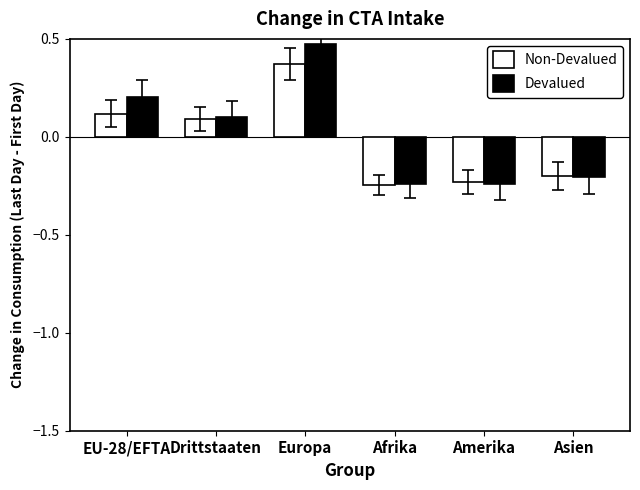

Which category has the highest value across all series?

Europa